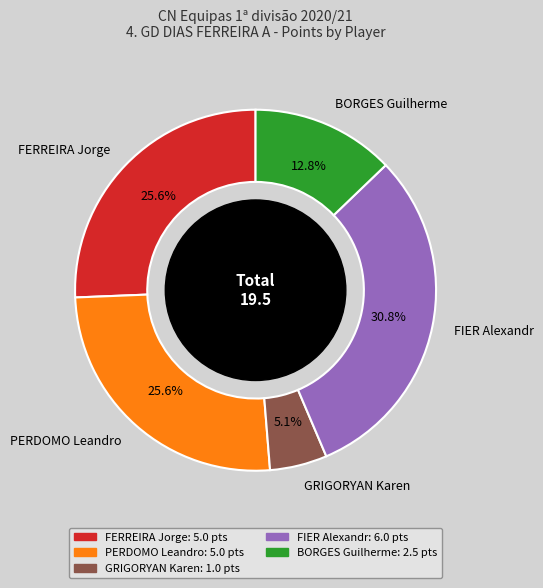

Does FERREIRA Jorge account for over 50% of the chart?

No